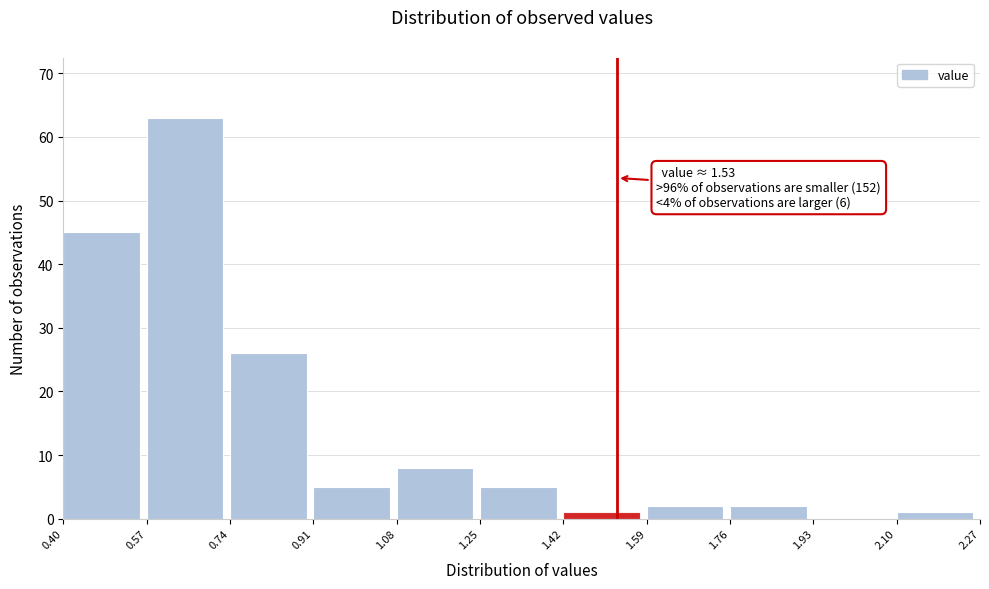

Which range on the x-axis has the tallest bar?

0.57 to 0.74